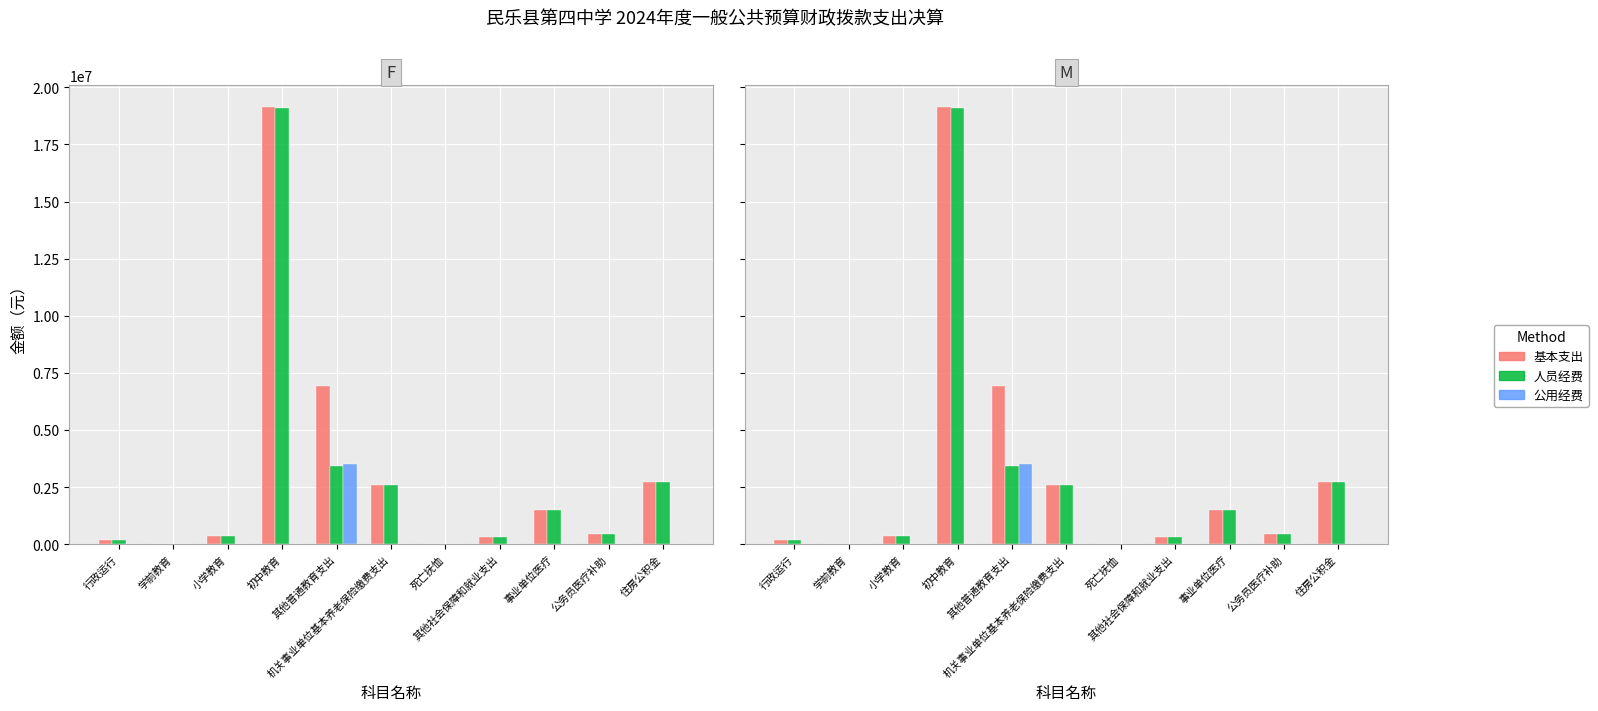

At how many categories does at least one series exceed 10023824?

1